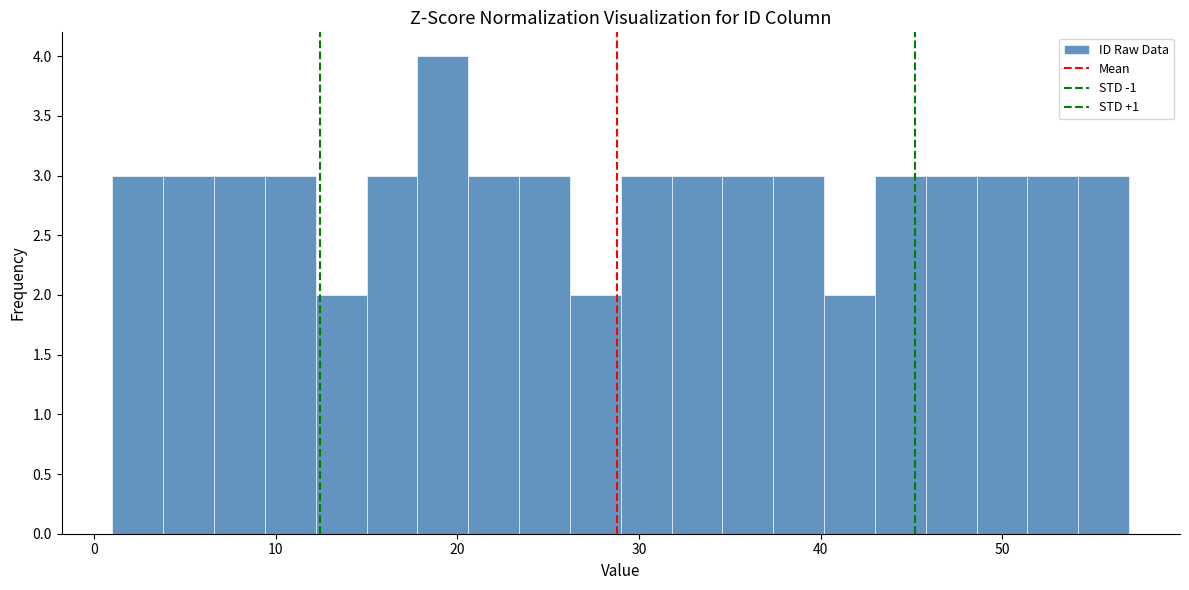

Around what value on the x-axis is the tallest bar? Give the approximate position of its centre, as read against the axis.

19